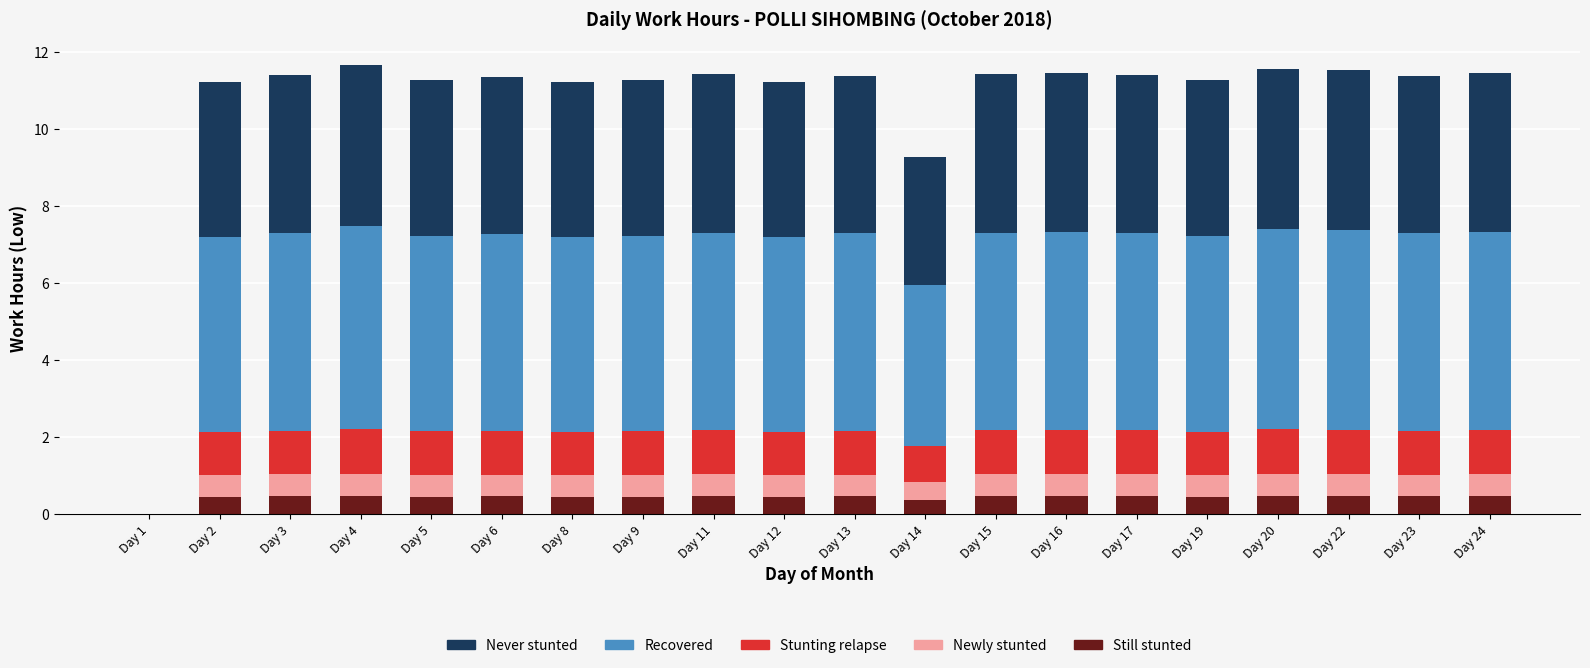

What is the highest value of the Still stunted series?

0.5